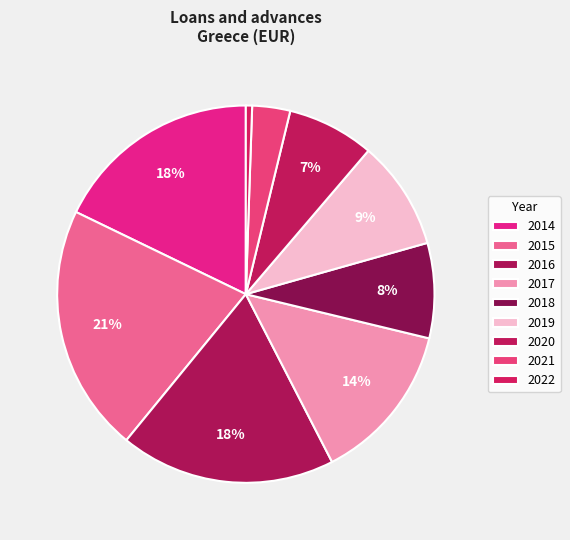

Count the number of slices in the pie.

9